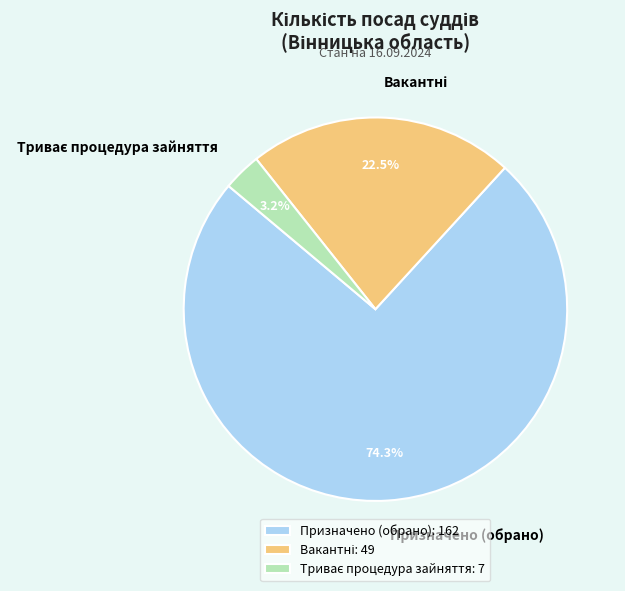

What portion of the pie excludes Призначено (обрано): 162?

25.7%